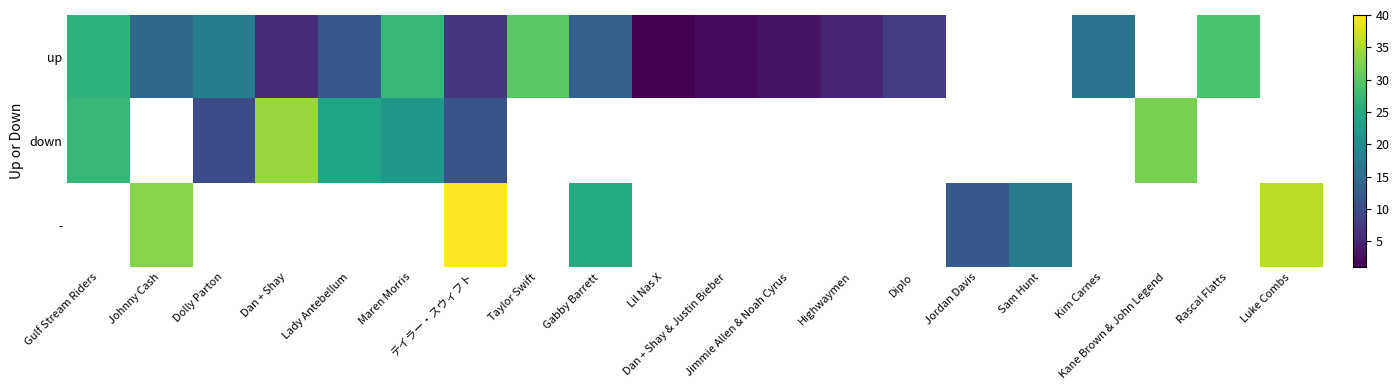

True or false: up has a value of 20.0 at Gabby Barrett.

False